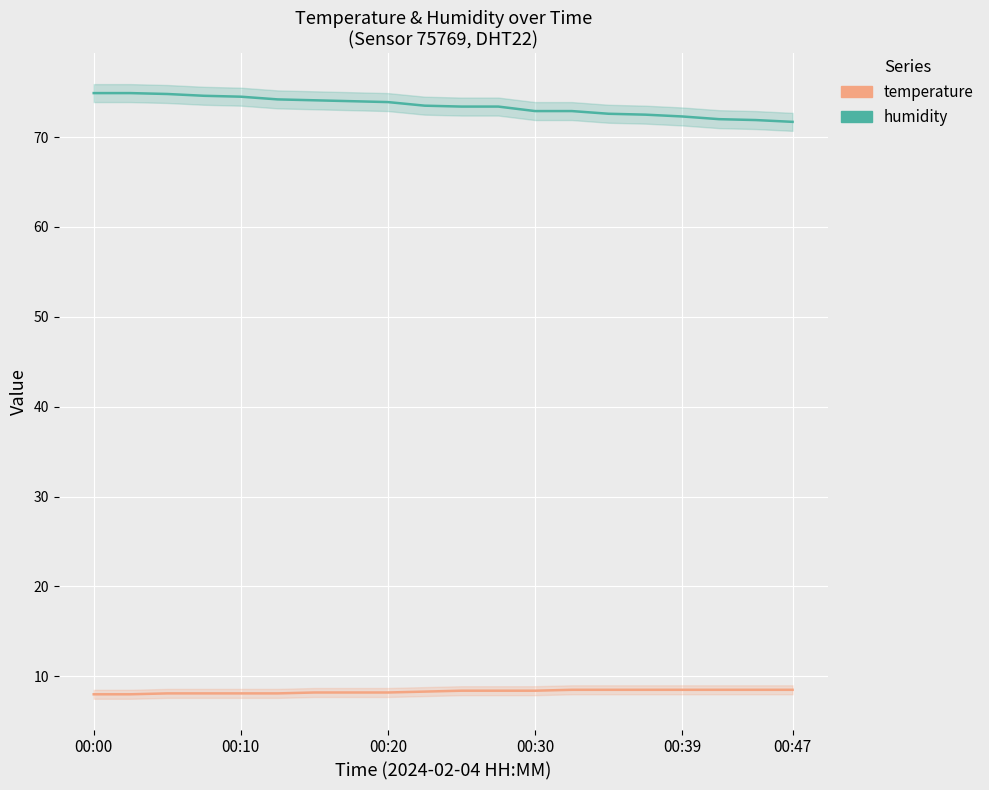

What is the average value of the temperature series?

8.3